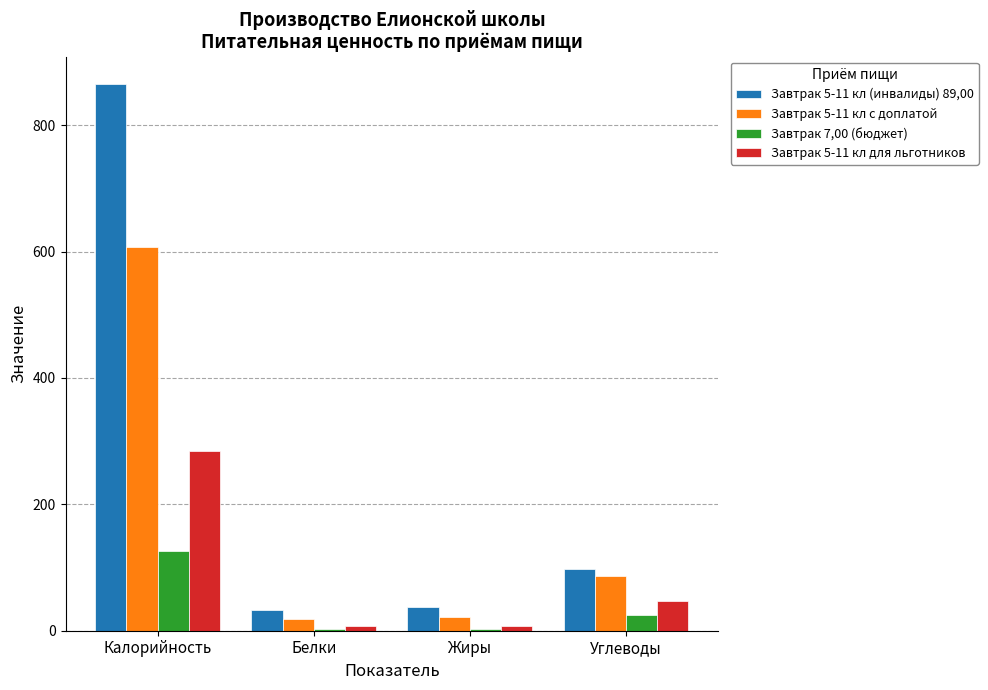

What is the average value of the Завтрак 5-11 кл с доплатой series?

183